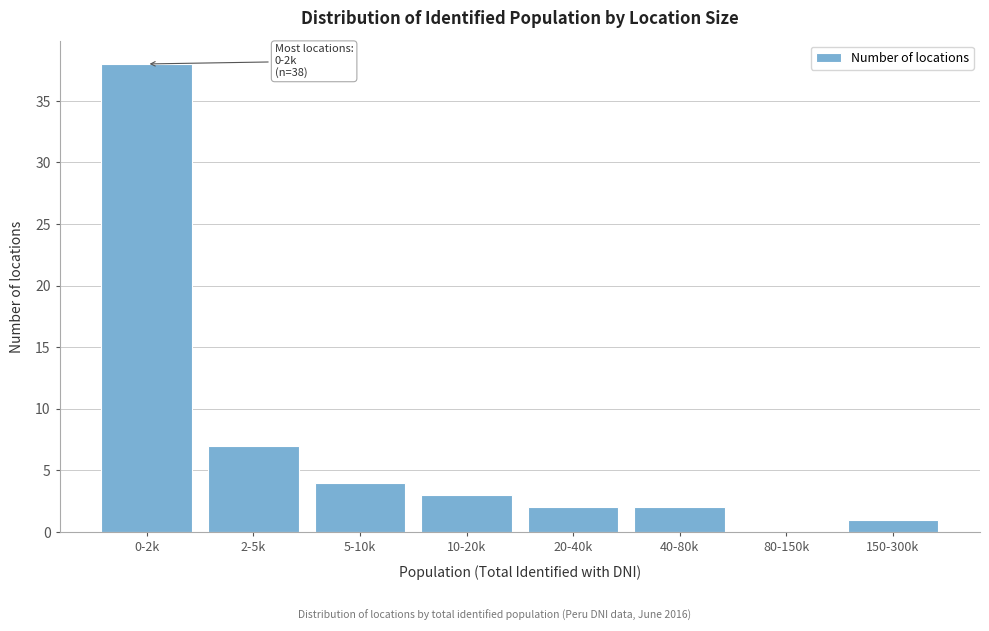

Reading right to left, extract all data points from this chart.

150-300k=1	80-150k=0	40-80k=2	20-40k=2	10-20k=3	5-10k=4	2-5k=7	0-2k=38